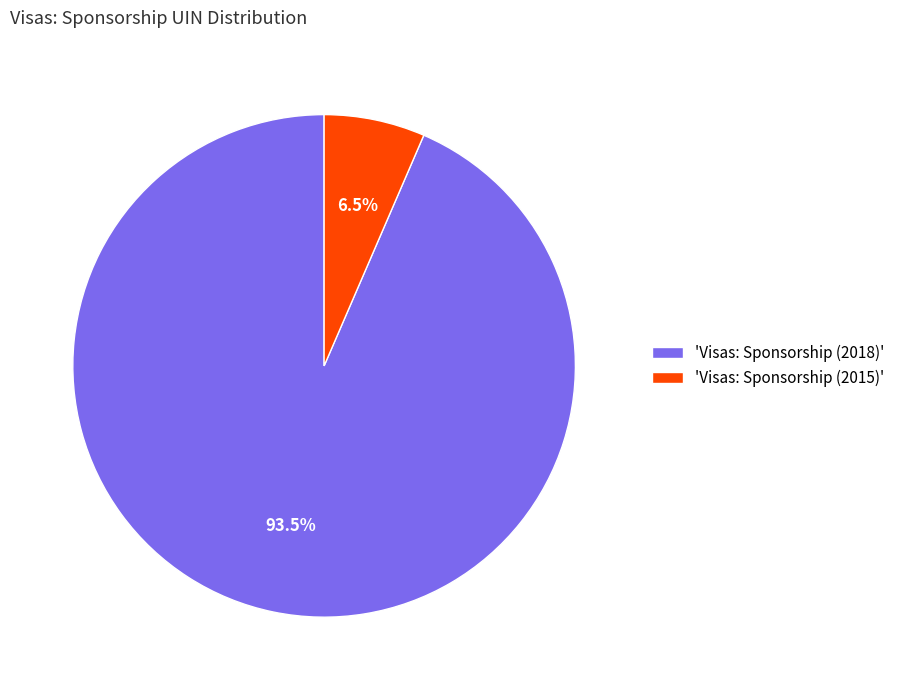

How many segments does this pie chart have?

2